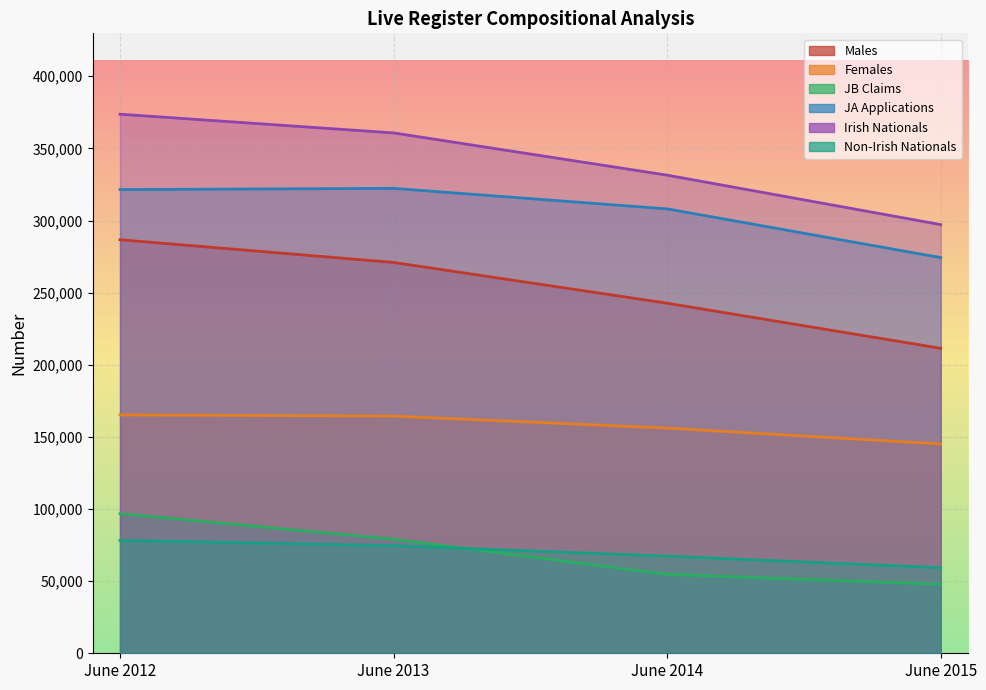

How many lines are shown in the chart?

6